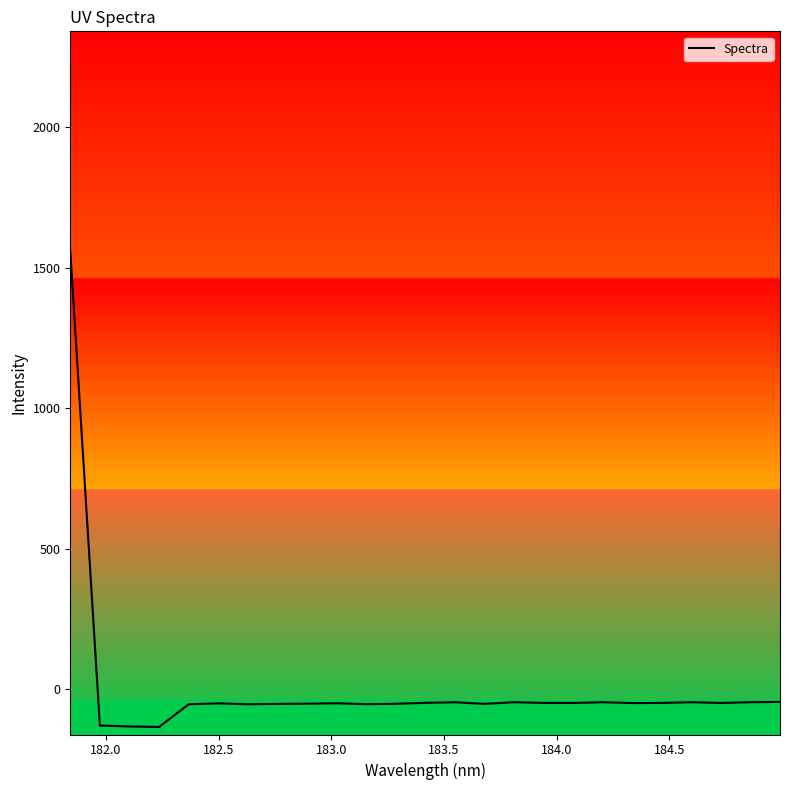

What is the difference between the maximum and minimum values?

1695.7